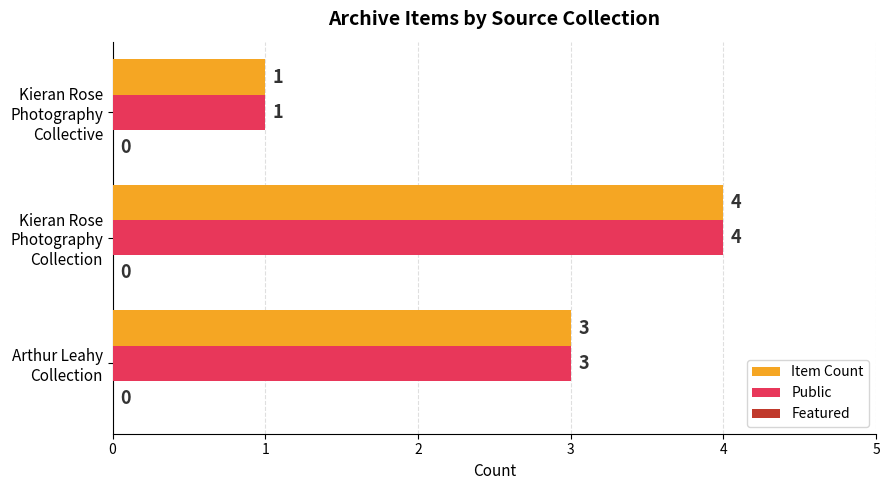

Count the Item Count values in the range 1 to 4.

3